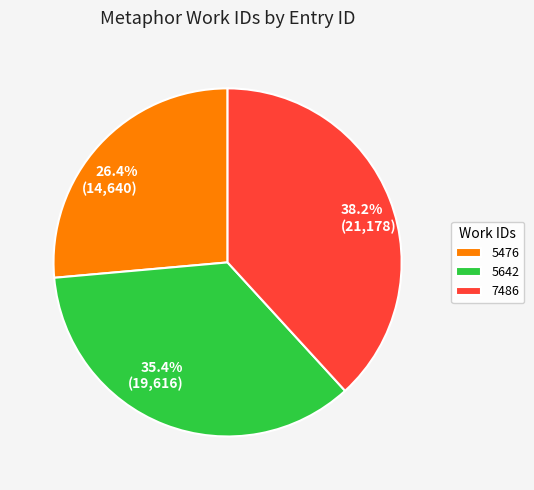

To the nearest percent, what percentage of the pie is 7486?

38%